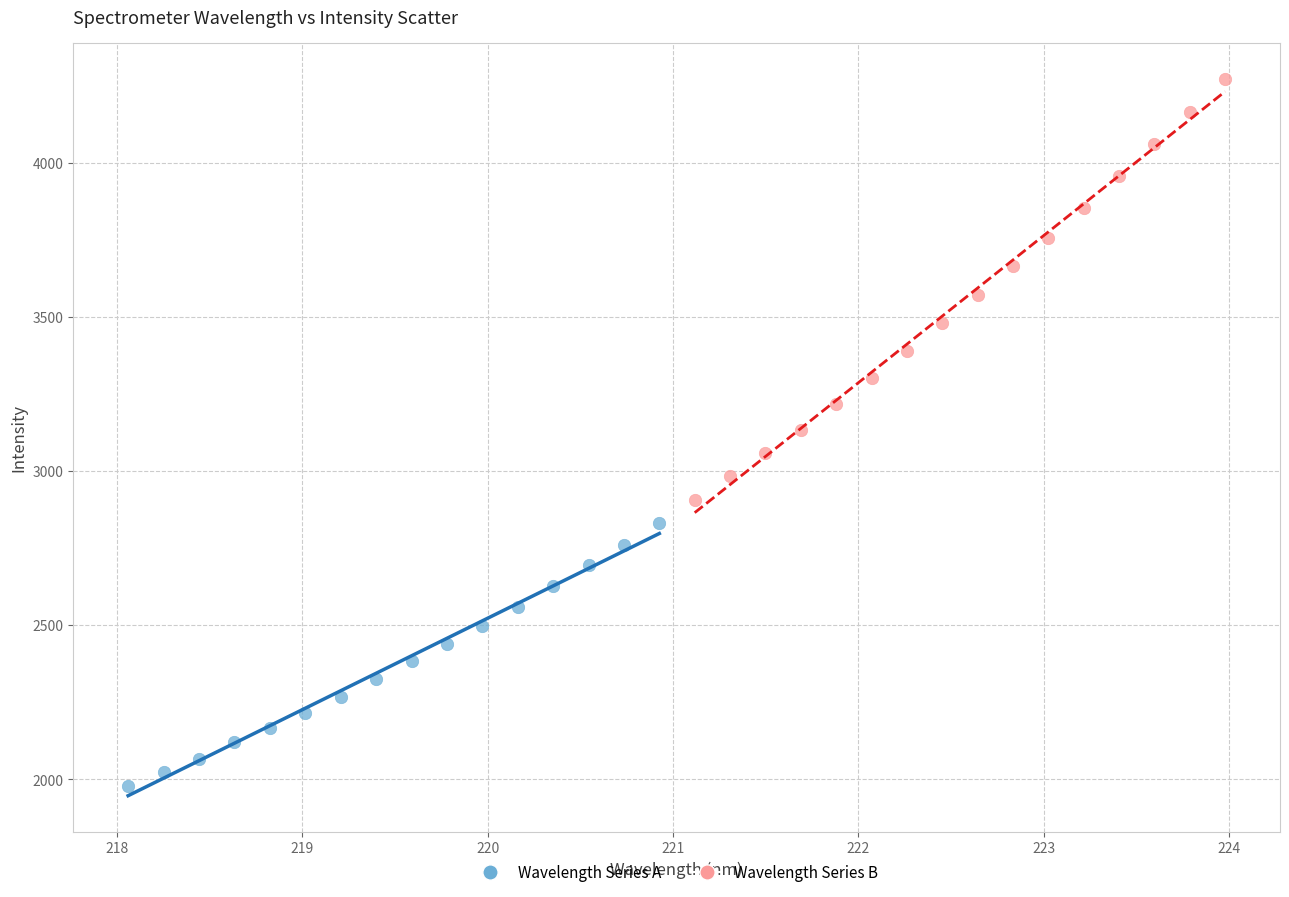

Which series contains the lowest Y value?

Wavelength Series A